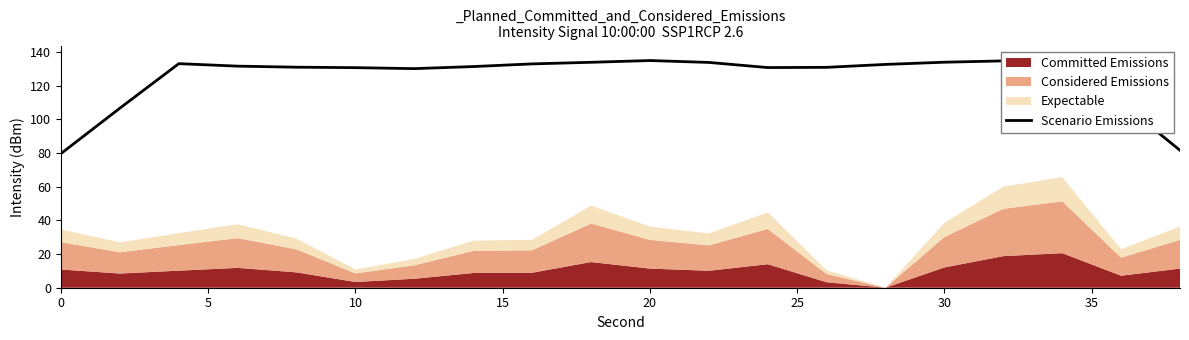

The value at 12 is 90.1. True or false?

False